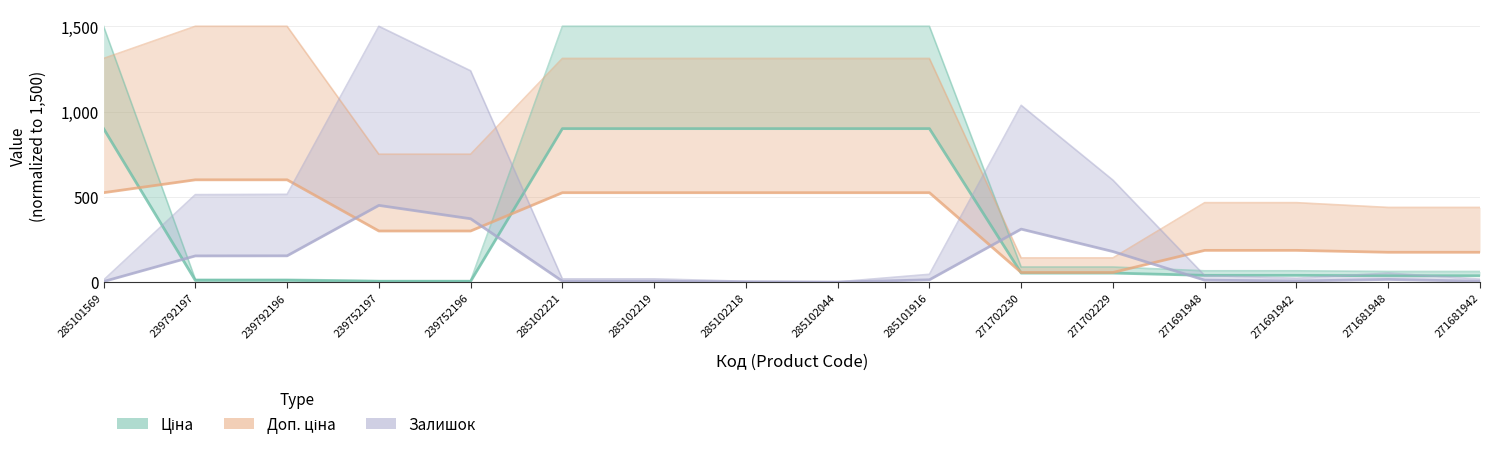

What are all the series names shown in the legend?

Ціна, Доп. ціна, Залишок